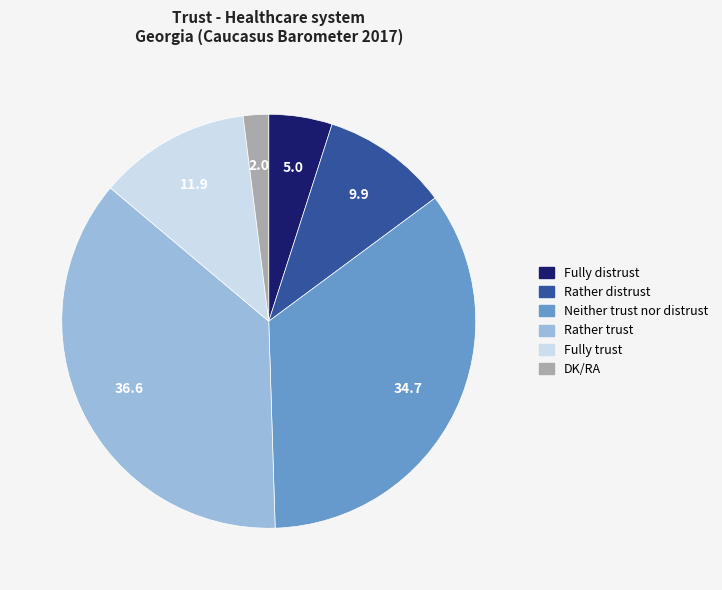

Approximately how many times larger is the value at Rather trust compared to Rather distrust?

3.7